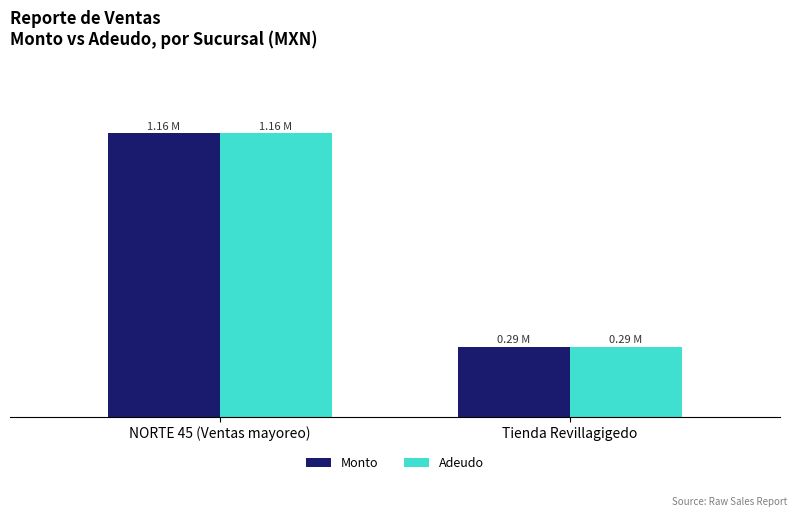

The value of Monto at Tienda Revillagigedo is 0.1. True or false?

False